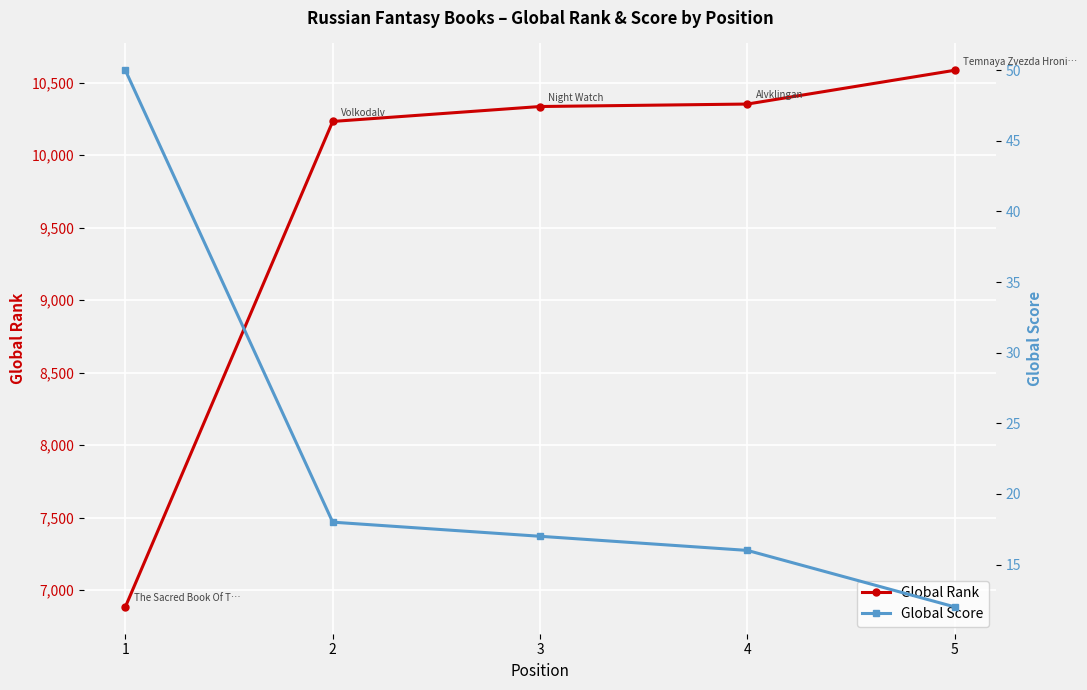

What is the sum of the Global Score values at 2 and 5?

30